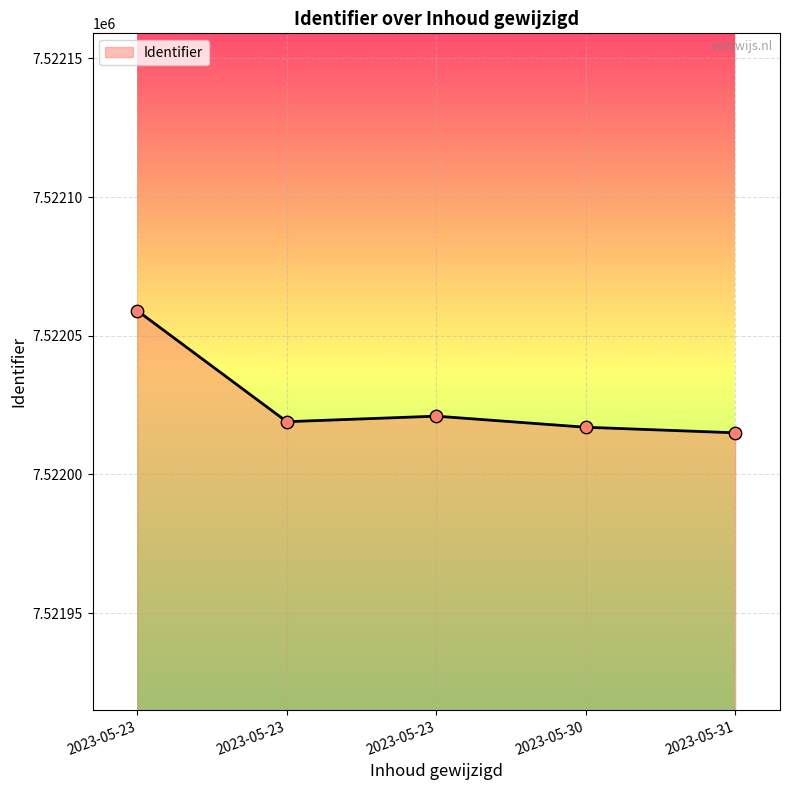

What is the ratio of the value at 2023-05-23 to the value at 2023-05-23?

1.0